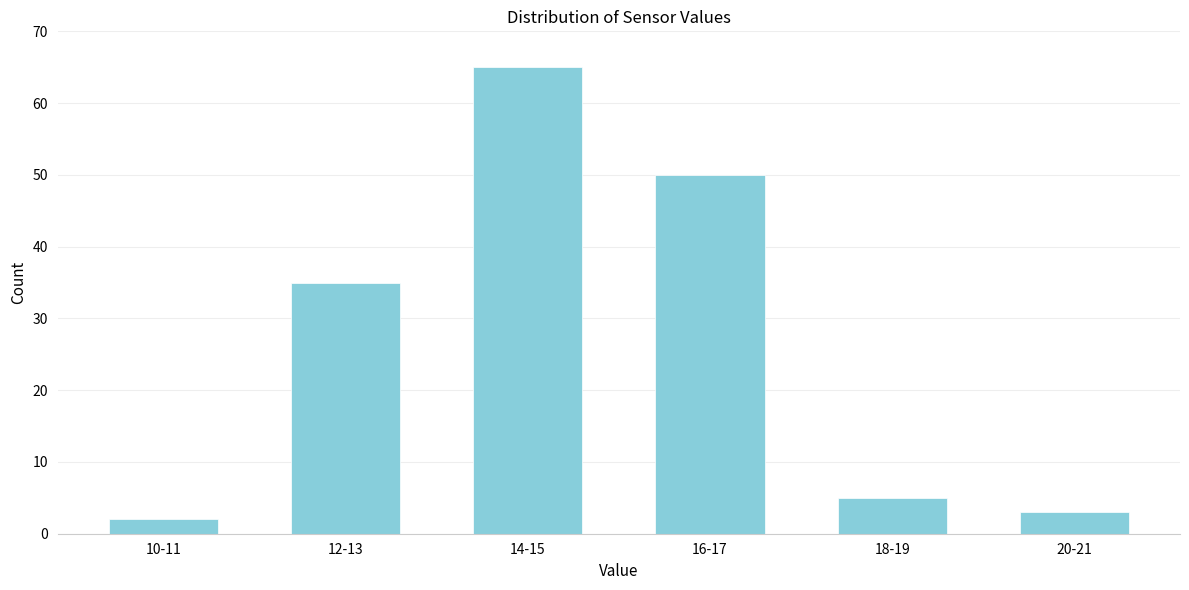

Reading left to right, list all the values displayed in this chart.

2	35	65	50	5	3